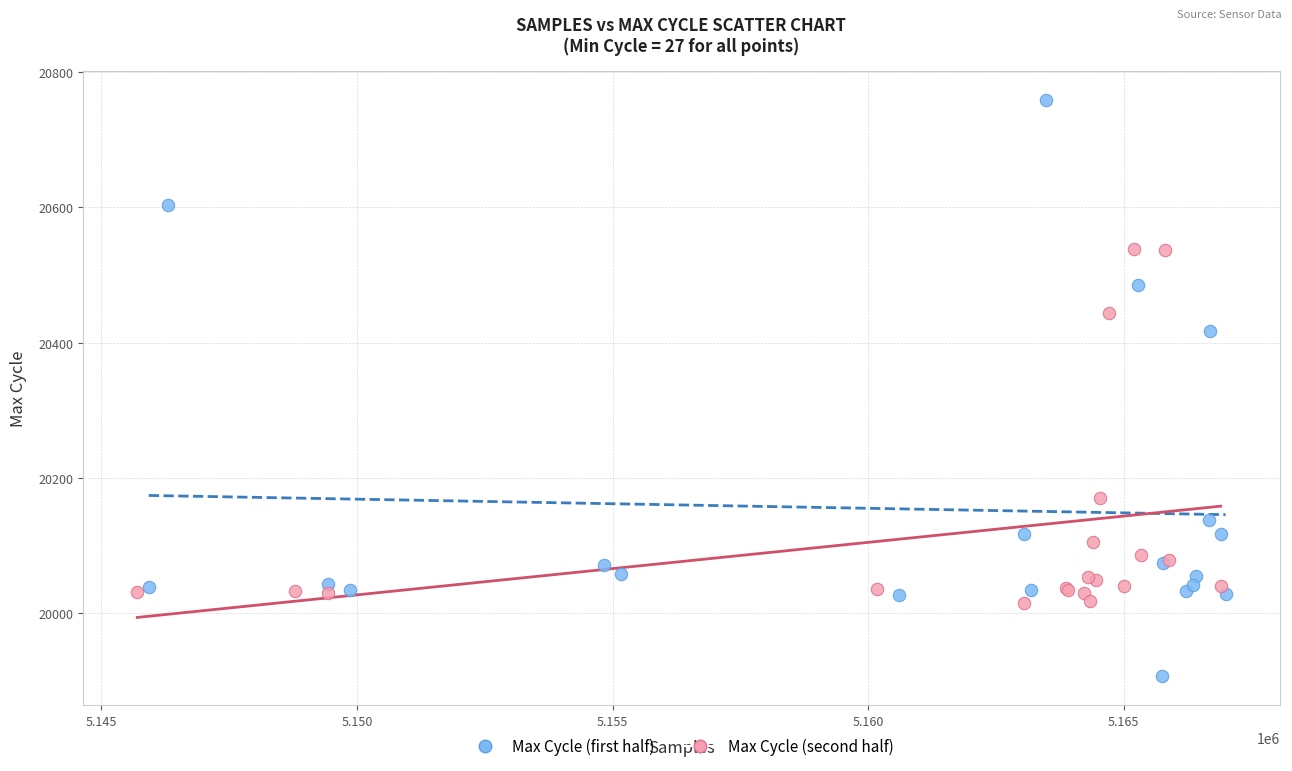

Which series reaches the maximum Y coordinate?

Max Cycle (first half)